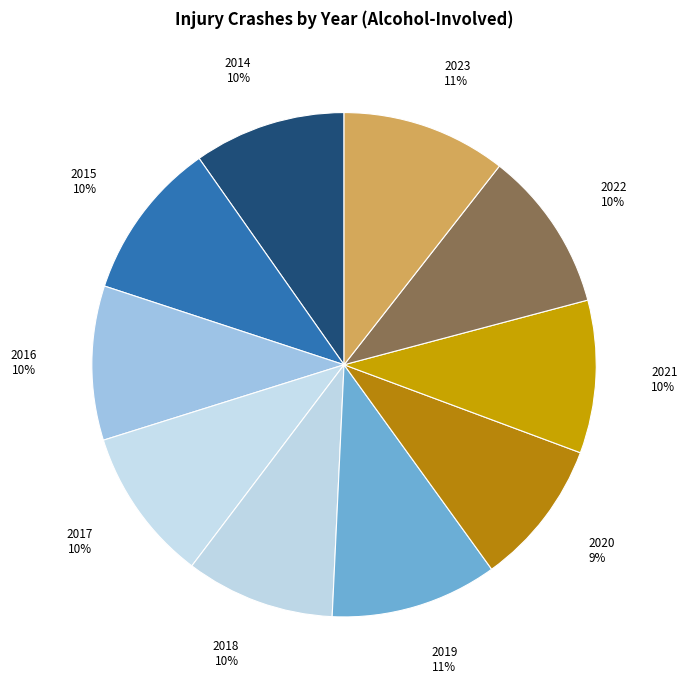

Count the number of slices in the pie.

10